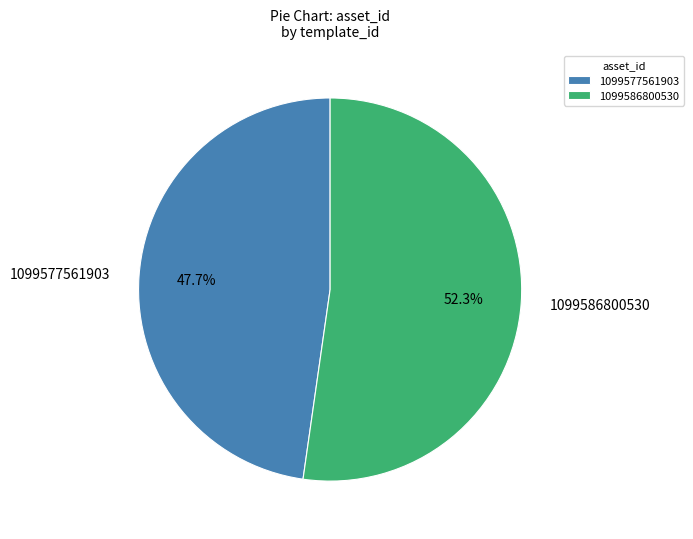

Which slice is the largest?

1099586800530